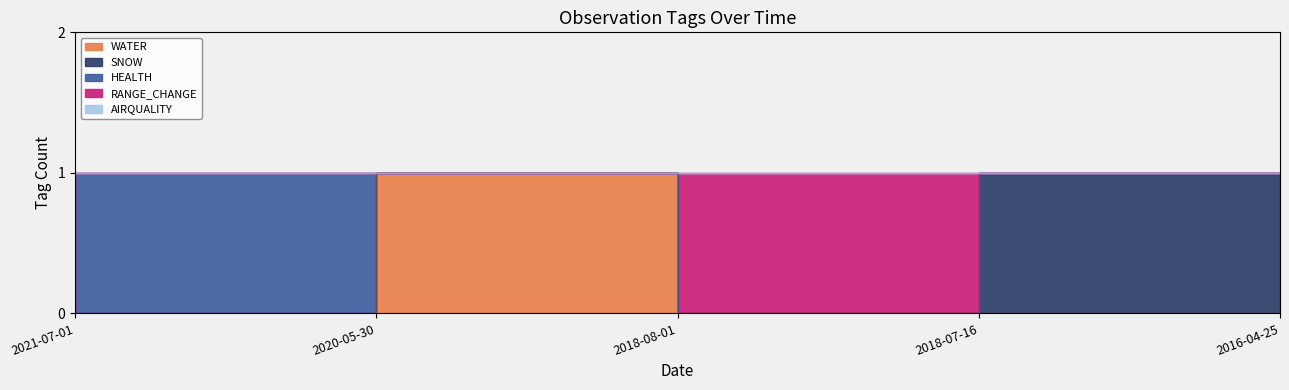

What is the label of the 4th point from the left?

2018-07-16